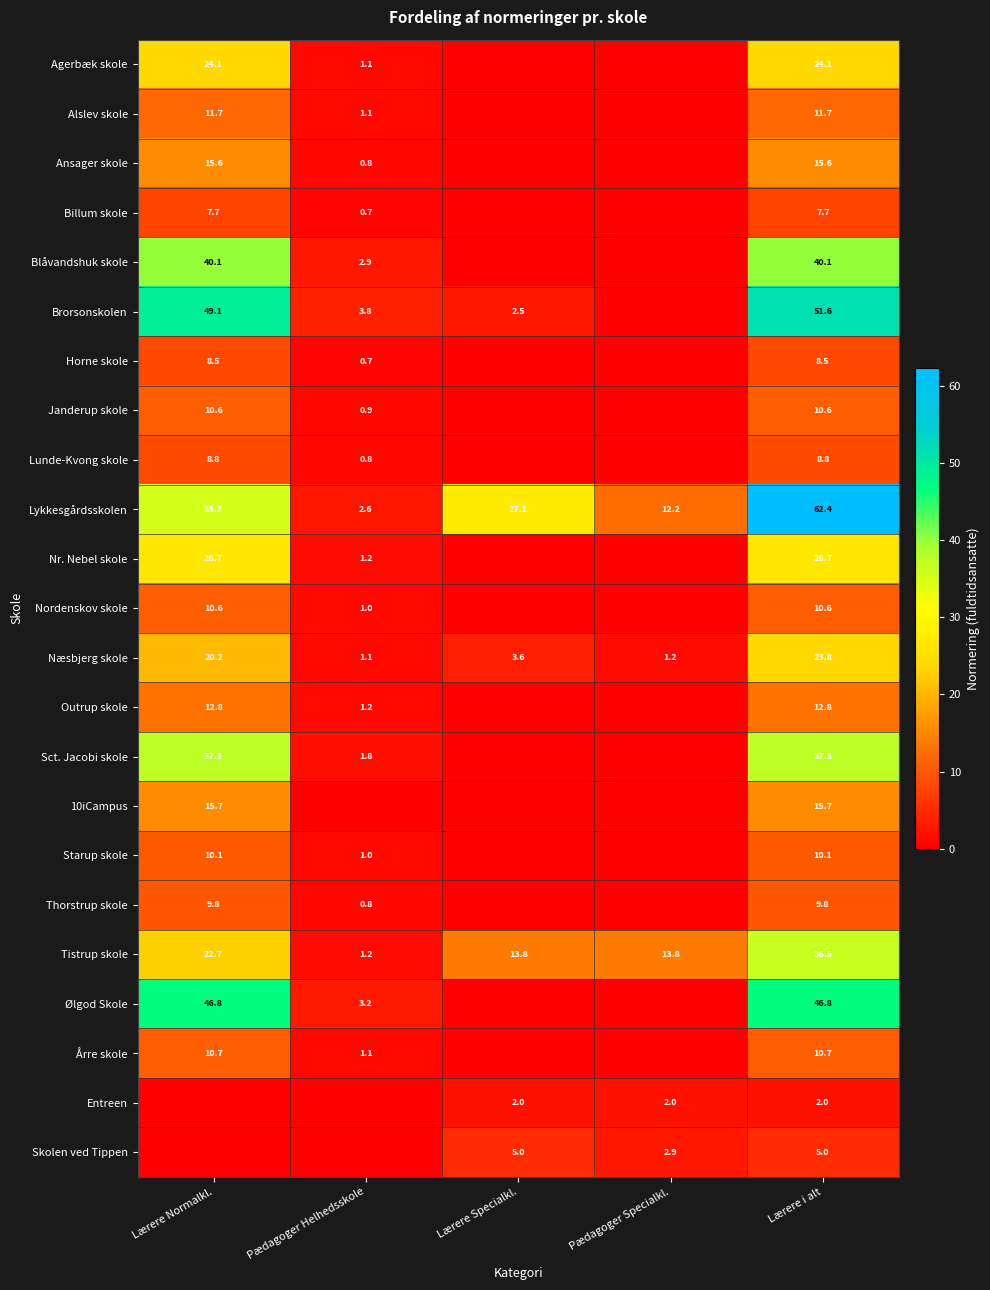

The value of 10iCampus at Lærere Normalkl. is 15.7. True or false?

True